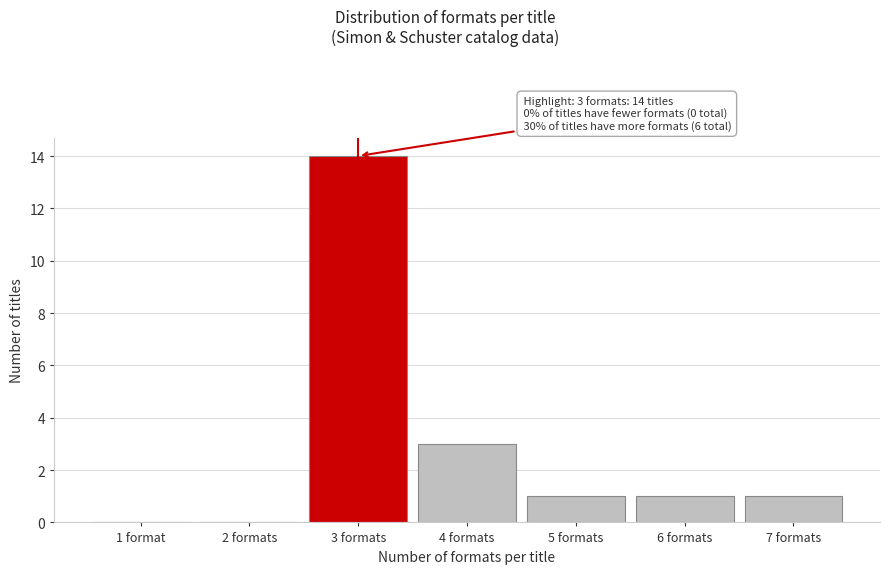

Reading left to right, transcribe all the data shown in this chart.

1 format=0	2 formats=0	3 formats=14	4 formats=3	5 formats=1	6 formats=1	7 formats=1